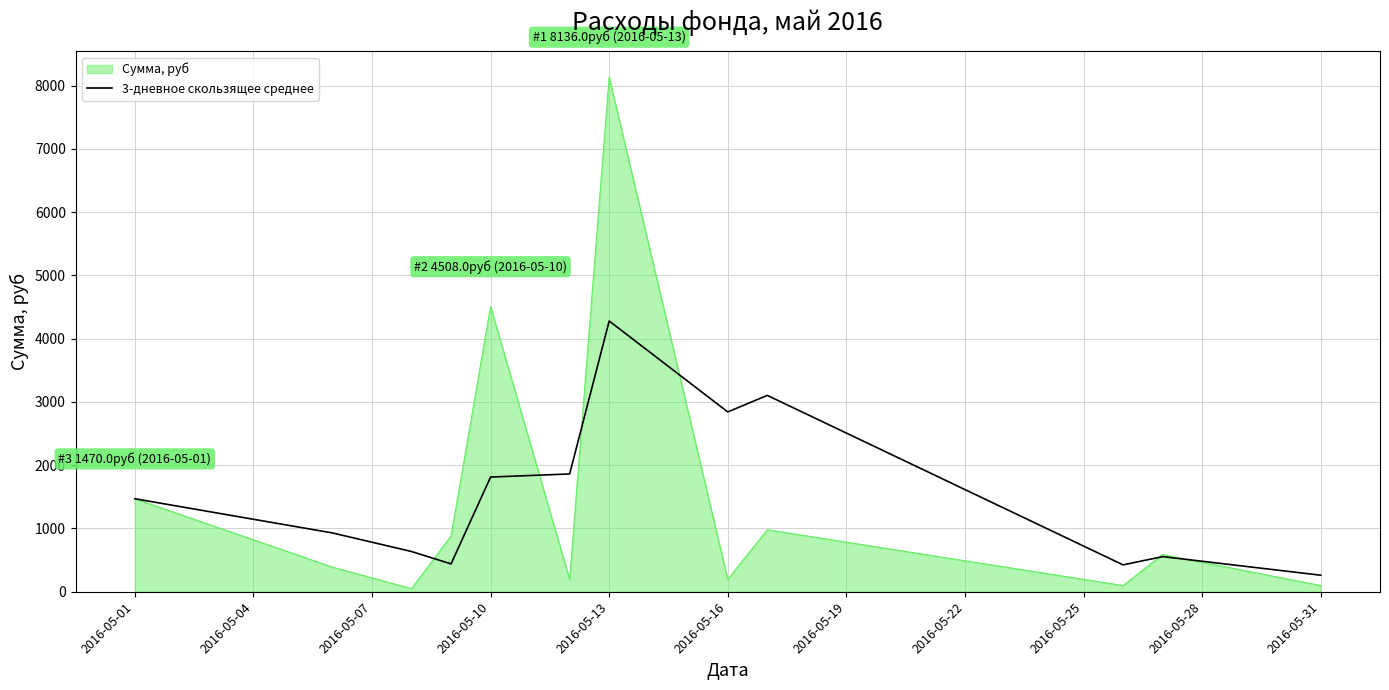

Which series has the largest range (max minus min)?

Сумма, руб